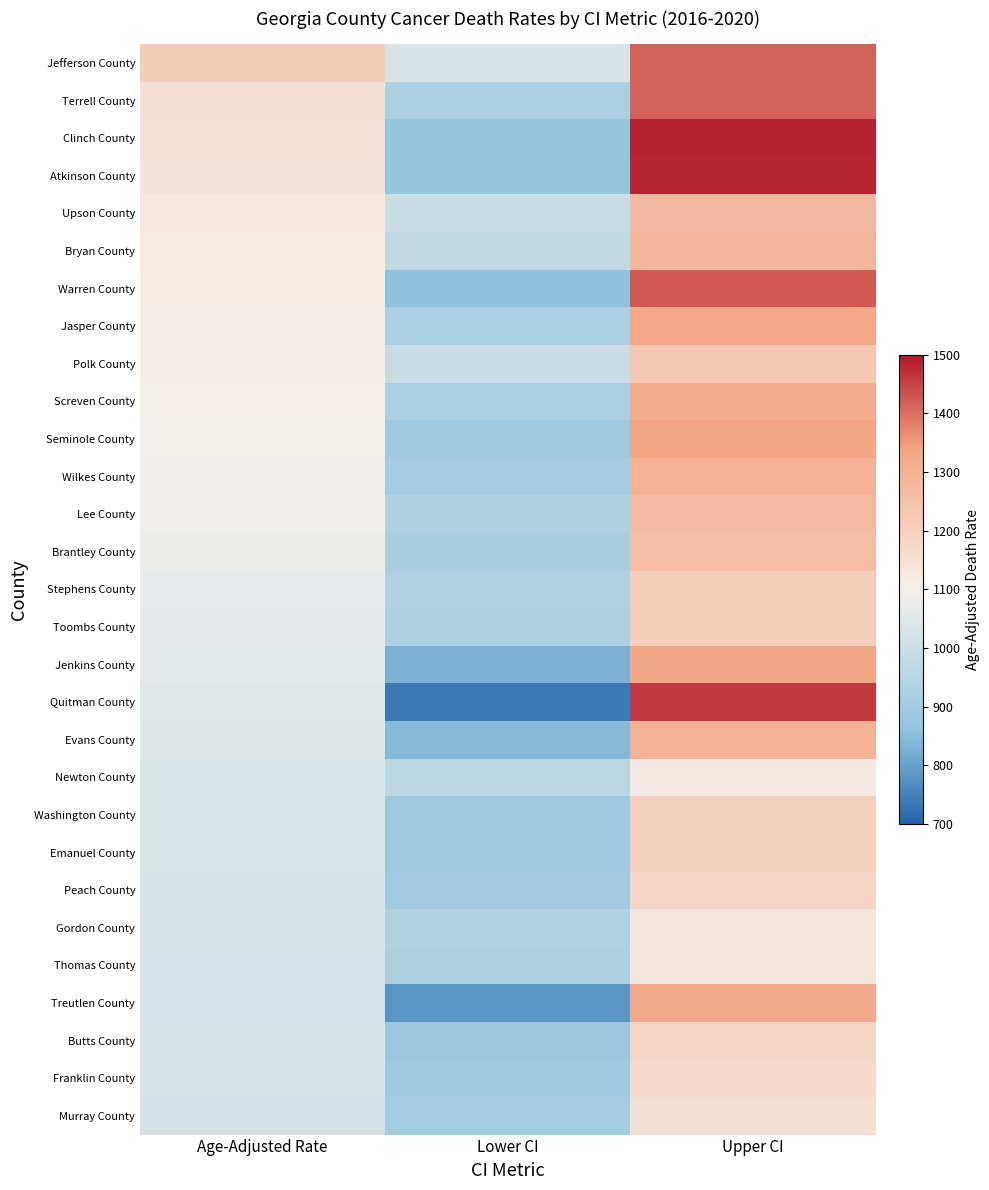

Reading right to left, transcribe all the data shown in this chart.

Jefferson County: Upper CI=1414.8	Lower CI=1032.0	Age-Adjusted Rate=1212.2
Terrell County: Upper CI=1414.6	Lower CI=924.5	Age-Adjusted Rate=1150.5
Clinch County: Upper CI=1485.7	Lower CI=869.9	Age-Adjusted Rate=1146.9
Atkinson County: Upper CI=1482.4	Lower CI=866.8	Age-Adjusted Rate=1144.5
Upson County: Upper CI=1270.7	Lower CI=994.2	Age-Adjusted Rate=1126.1
Bryan County: Upper CI=1280.0	Lower CI=969.8	Age-Adjusted Rate=1116.9
Warren County: Upper CI=1424.1	Lower CI=859.2	Age-Adjusted Rate=1115.3
Jasper County: Upper CI=1325.9	Lower CI=923.7	Age-Adjusted Rate=1111.3
Polk County: Upper CI=1231.0	Lower CI=993.7	Age-Adjusted Rate=1107.6
Screven County: Upper CI=1312.5	Lower CI=924.5	Age-Adjusted Rate=1106.0
Seminole County: Upper CI=1332.2	Lower CI=891.9	Age-Adjusted Rate=1095.7
Wilkes County: Upper CI=1299.6	Lower CI=906.0	Age-Adjusted Rate=1089.6
Lee County: Upper CI=1266.9	Lower CI=929.8	Age-Adjusted Rate=1088.7
Brantley County: Upper CI=1259.4	Lower CI=914.7	Age-Adjusted Rate=1076.7
Stephens County: Upper CI=1207.9	Lower CI=931.8	Age-Adjusted Rate=1063.3
Toombs County: Upper CI=1206.4	Lower CI=926.9	Age-Adjusted Rate=1059.8
Jenkins County: Upper CI=1330.6	Lower CI=828.0	Age-Adjusted Rate=1057.4
Quitman County: Upper CI=1461.5	Lower CI=734.9	Age-Adjusted Rate=1052.7
Evans County: Upper CI=1294.1	Lower CI=841.3	Age-Adjusted Rate=1049.7
Newton County: Upper CI=1121.4	Lower CI=960.7	Age-Adjusted Rate=1038.8
Washington County: Upper CI=1202.4	Lower CI=888.8	Age-Adjusted Rate=1036.8
Emanuel County: Upper CI=1198.7	Lower CI=888.3	Age-Adjusted Rate=1034.8
Peach County: Upper CI=1184.7	Lower CI=896.4	Age-Adjusted Rate=1033.1
Gordon County: Upper CI=1133.9	Lower CI=931.8	Age-Adjusted Rate=1029.2
Thomas County: Upper CI=1132.3	Lower CI=926.6	Age-Adjusted Rate=1025.6
Treutlen County: Upper CI=1319.5	Lower CI=782.2	Age-Adjusted Rate=1025.0
Butts County: Upper CI=1183.8	Lower CI=882.6	Age-Adjusted Rate=1024.9
Franklin County: Upper CI=1170.1	Lower CI=890.9	Age-Adjusted Rate=1023.4
Murray County: Upper CI=1150.8	Lower CI=902.5	Age-Adjusted Rate=1021.0